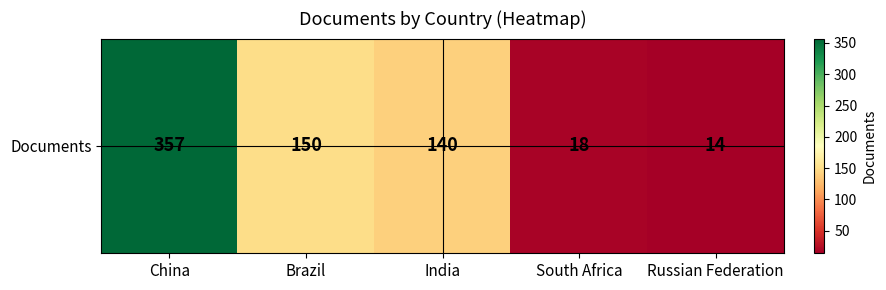

Between Russian Federation and South Africa, which is larger?

South Africa